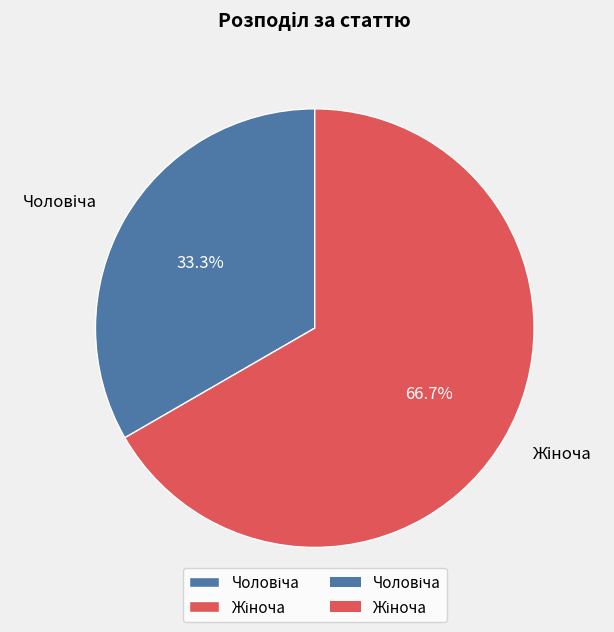

Is there any slice that represents more than half of the pie?

Yes